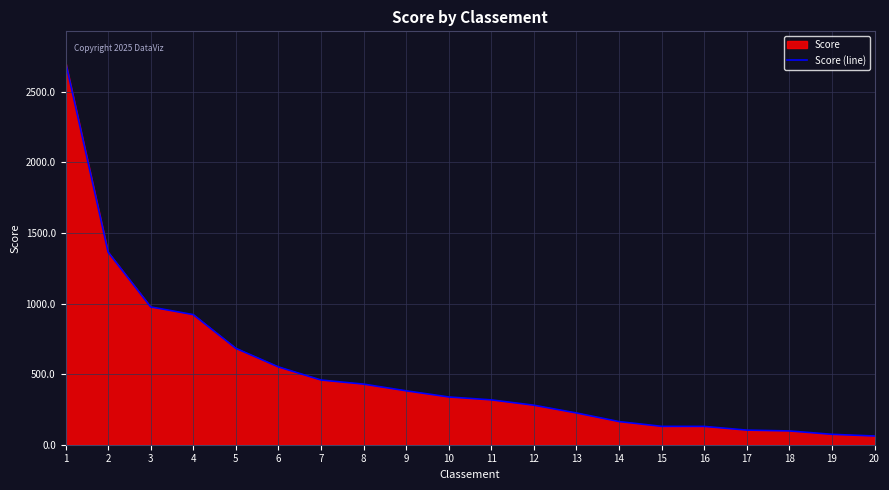

The value at 2 is 1364.4. True or false?

True